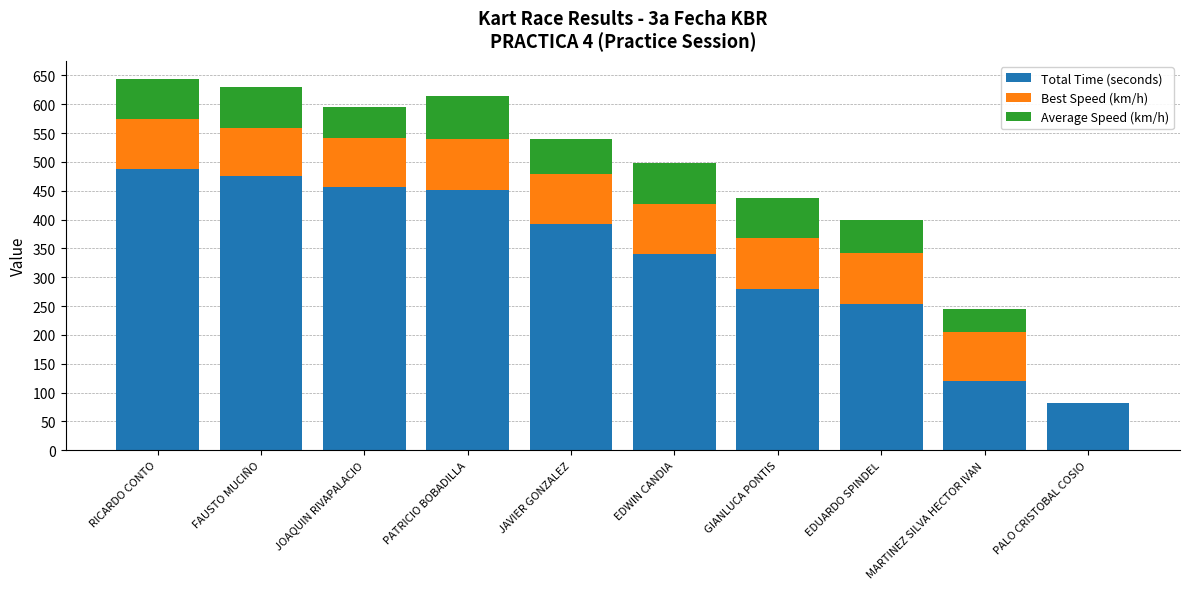

What are all the series names shown in the legend?

Total Time (seconds), Best Speed (km/h), Average Speed (km/h)